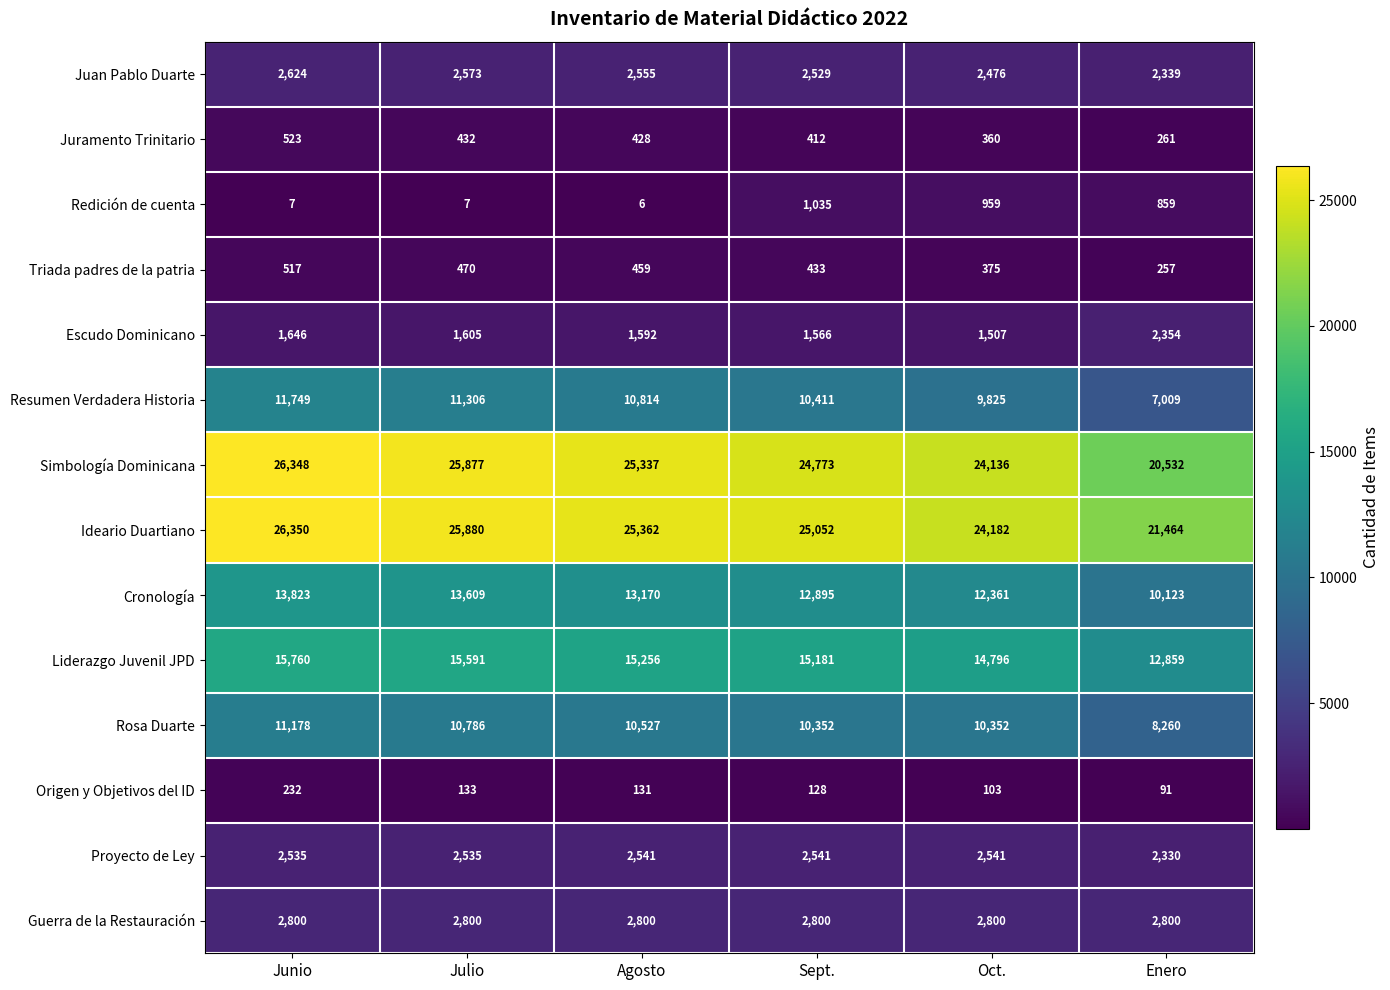

The Guerra de la Restauración series shows 4096 at Agosto. True or false?

False